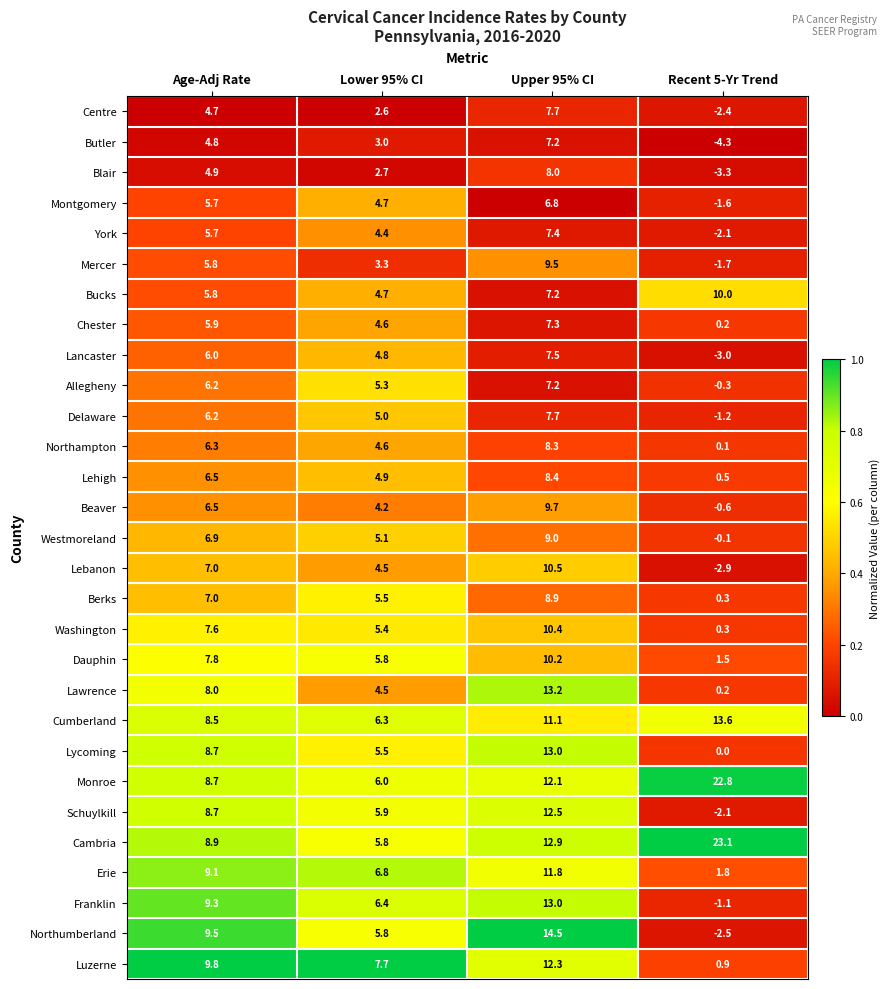

The value of Butler at Age-Adj Rate is 7.1. True or false?

False